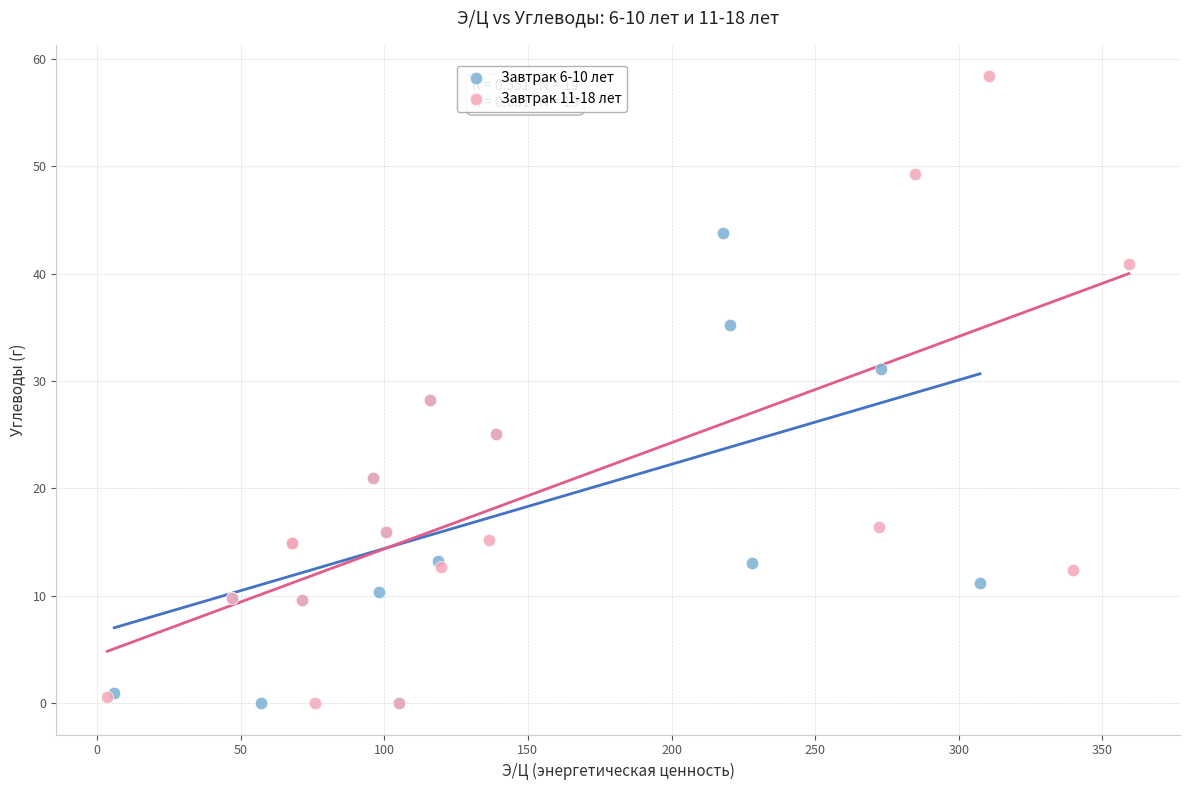

Which series reaches the maximum Y coordinate?

Завтрак 11-18 лет